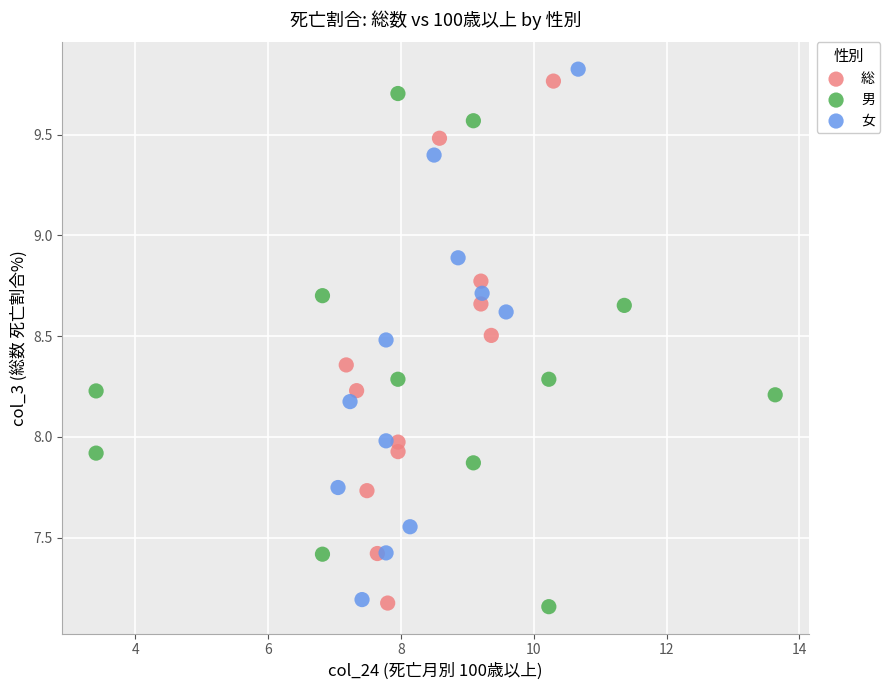

Which series contains the highest Y value?

女